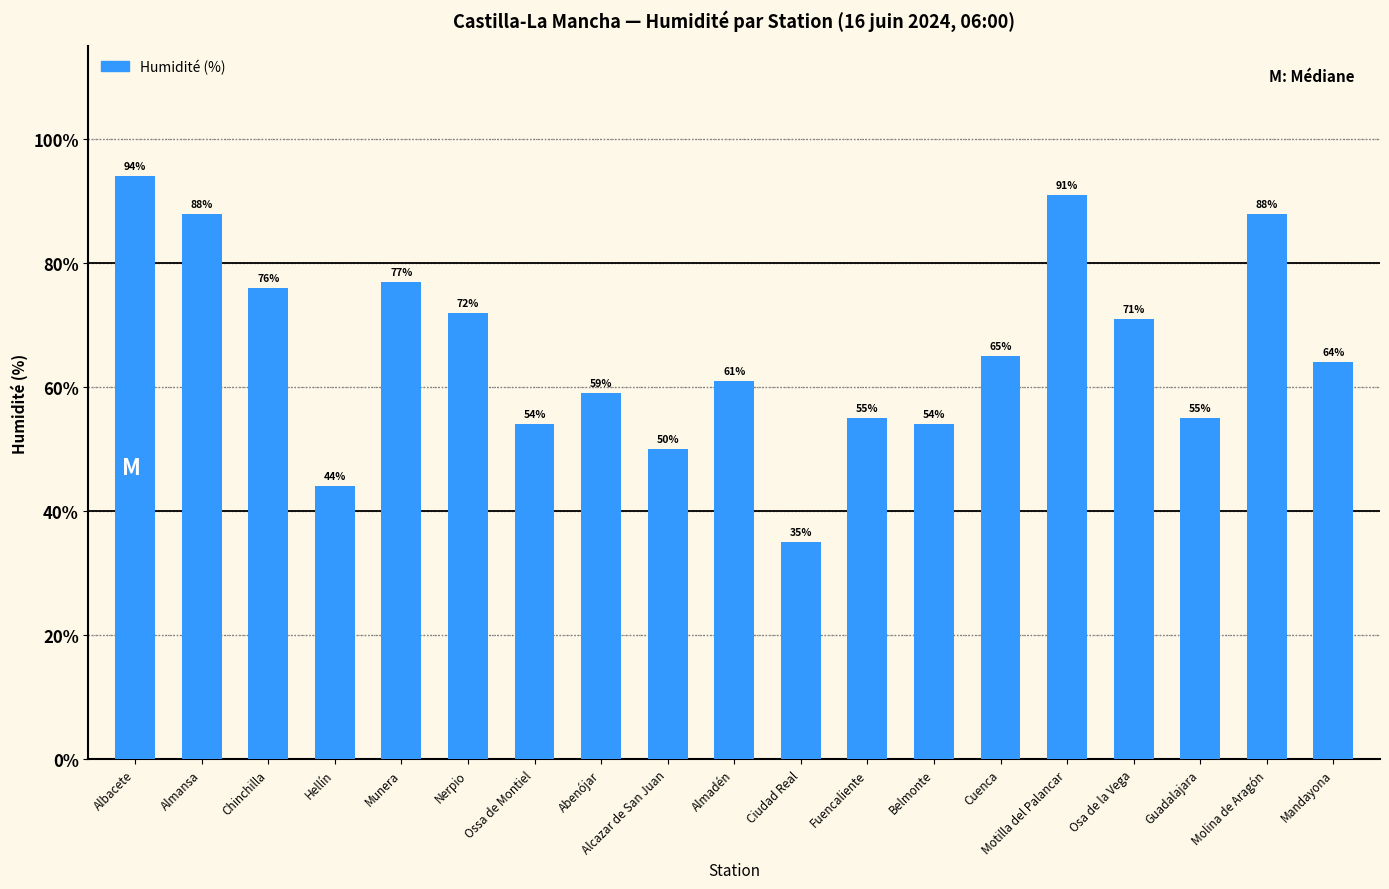

Where does the data first go above 64?

Albacete